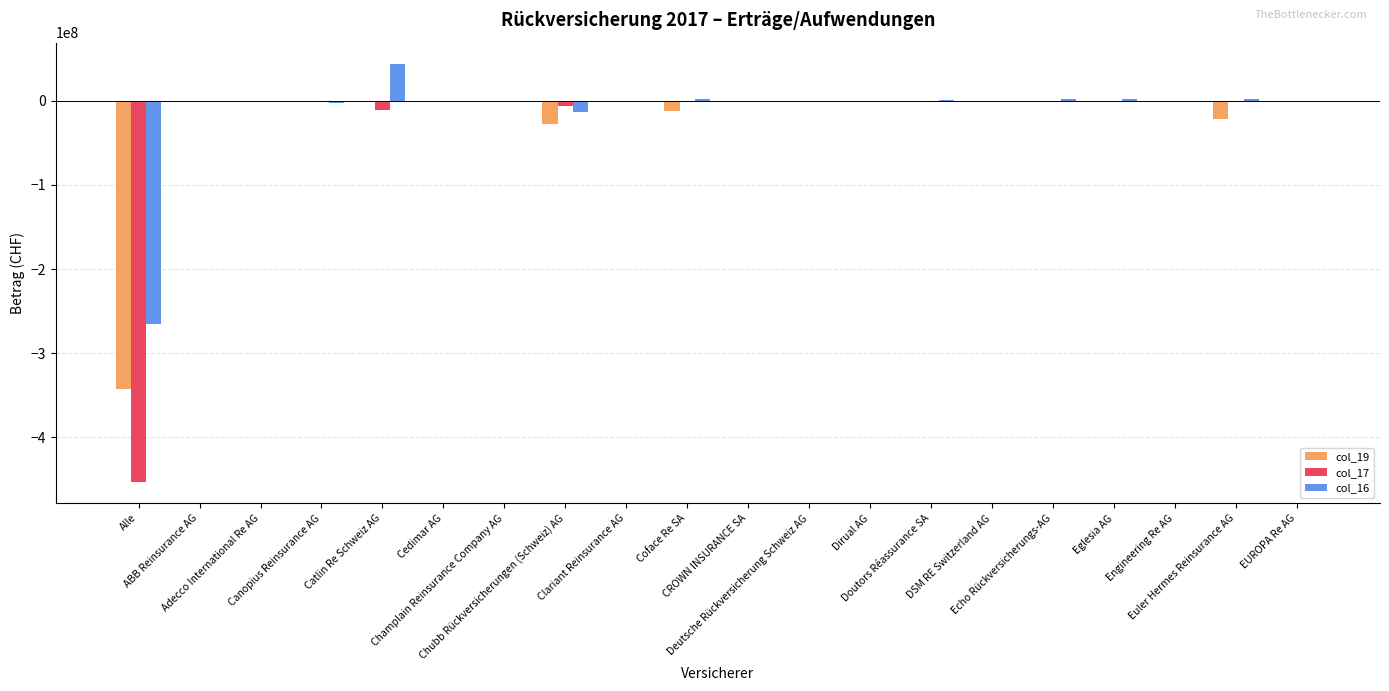

What is the sum of all col_16 values?

-231184403